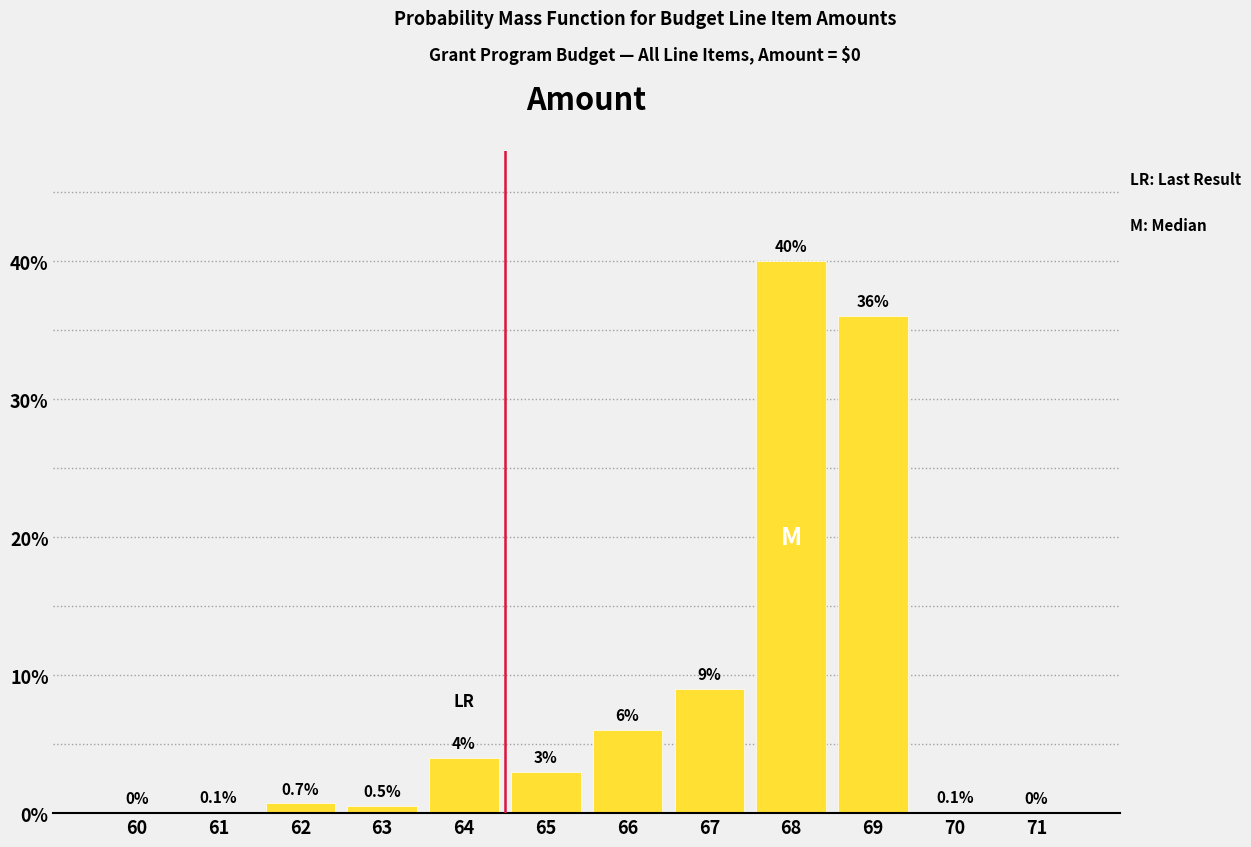

Reading right to left, extract all data points from this chart.

71=0.0	70=0.1	69=36.0	68=40.0	67=9.0	66=6.0	65=3.0	64=4.0	63=0.5	62=0.7	61=0.1	60=0.0